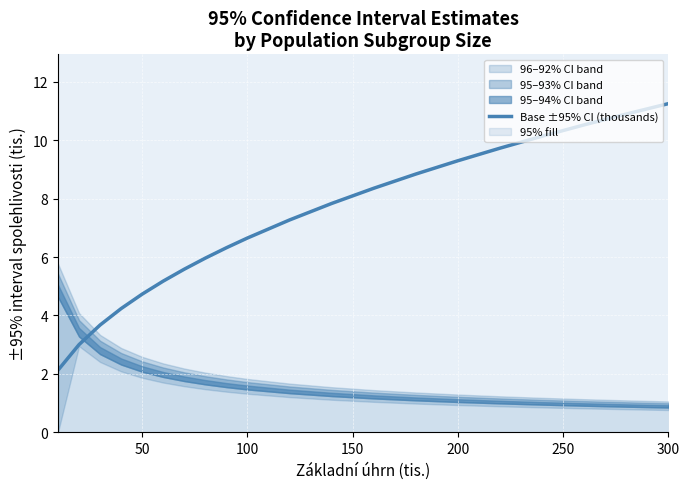

What is the minimum value for Base ±95% CI (thousands)?

2.1